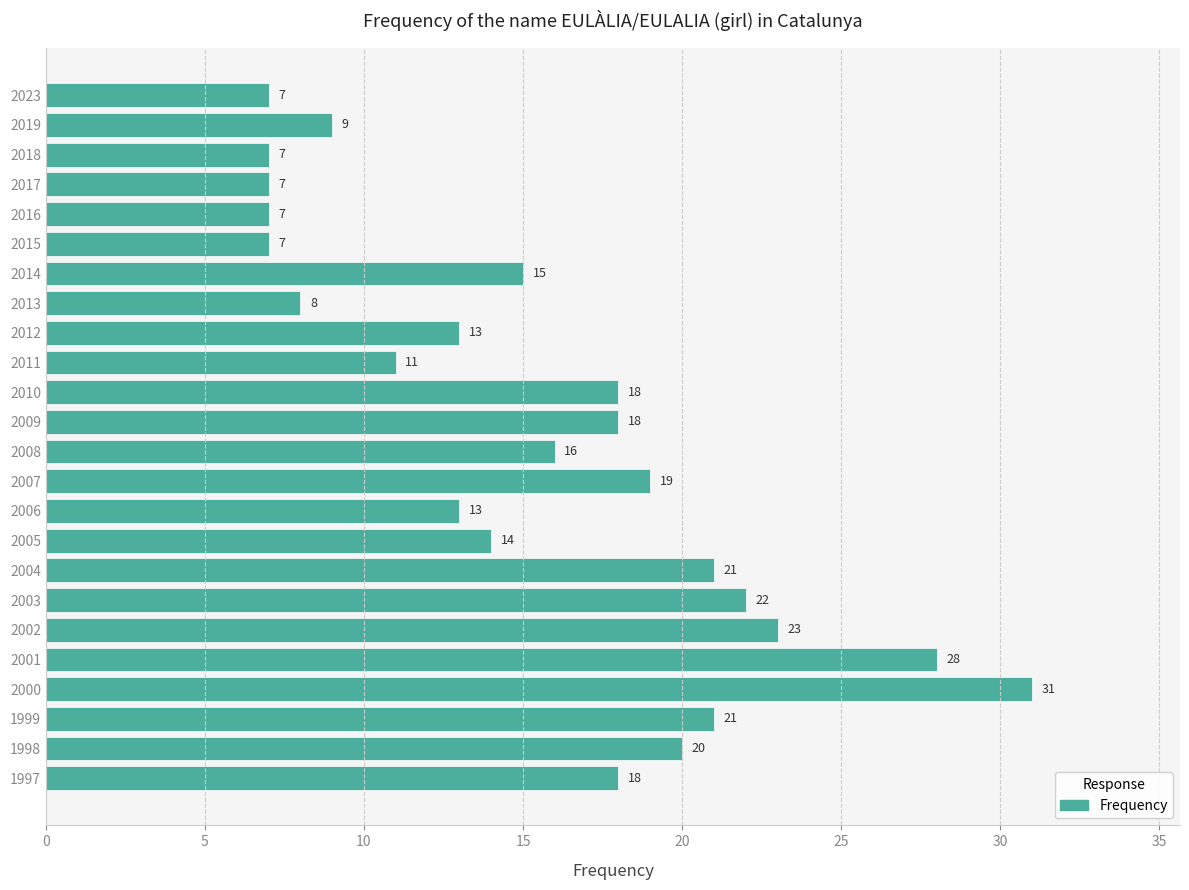

The value at 2009 is 27. True or false?

False